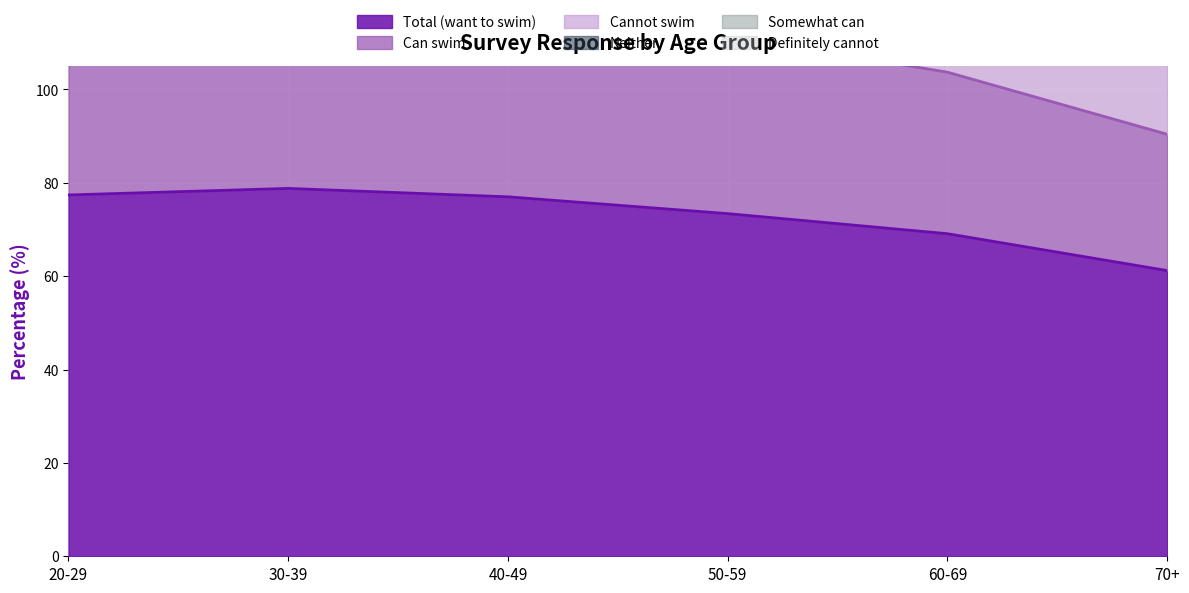

Which series has the widest spread of values?

Total (want to swim)